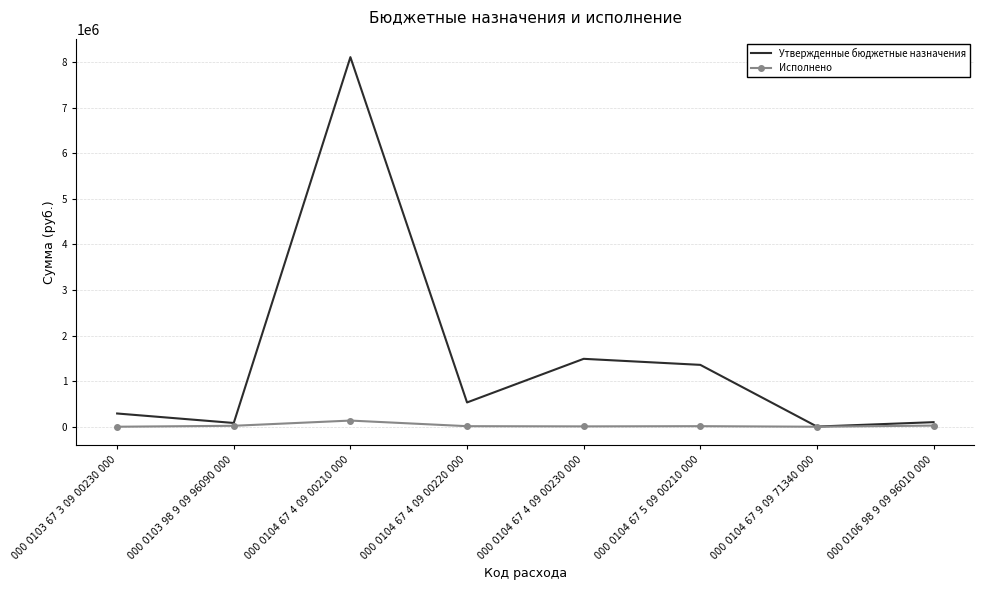

Which series has the largest total across all categories?

Утвержденные бюджетные назначения